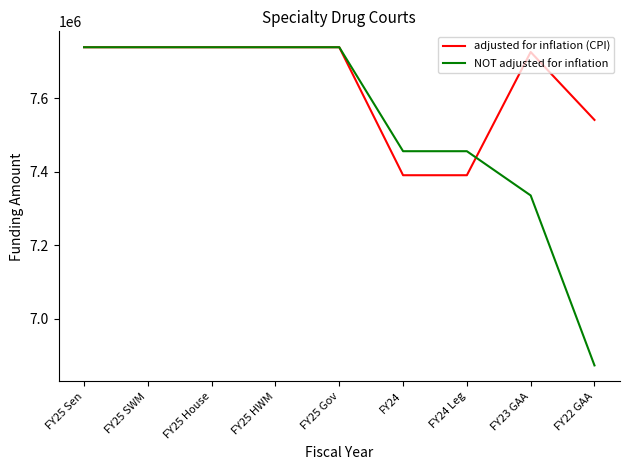

What is the approximate value of adjusted for inflation (CPI) at FY25 Sen?

7738305